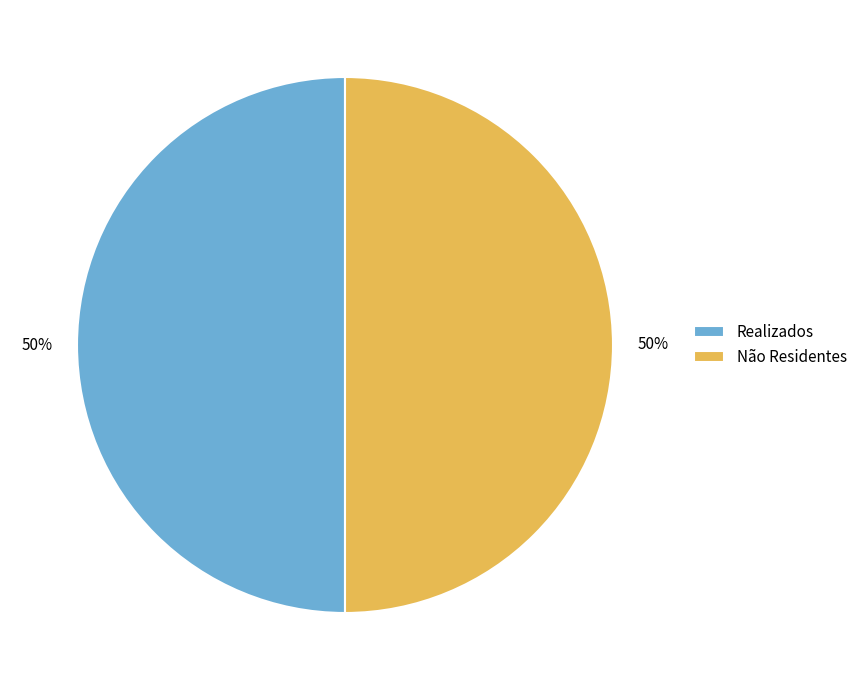

Approximately how many times larger is the value at Não Residentes compared to Realizados?

1.0